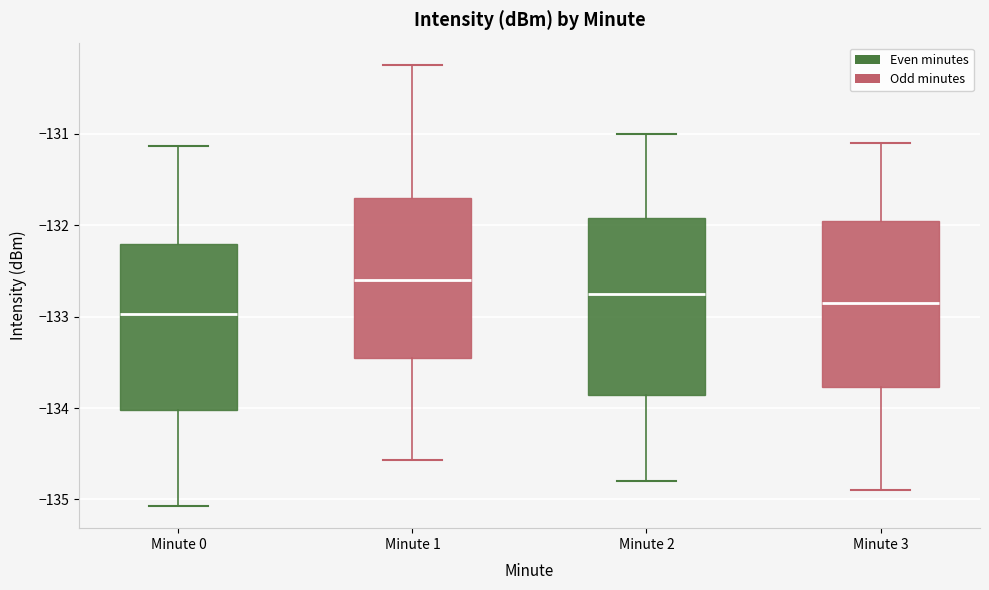

Where is the upper edge of the box for Minute 1 on the y-axis? The values are not printed on the chart, so give them approximately, as read against the axis.

-131.7